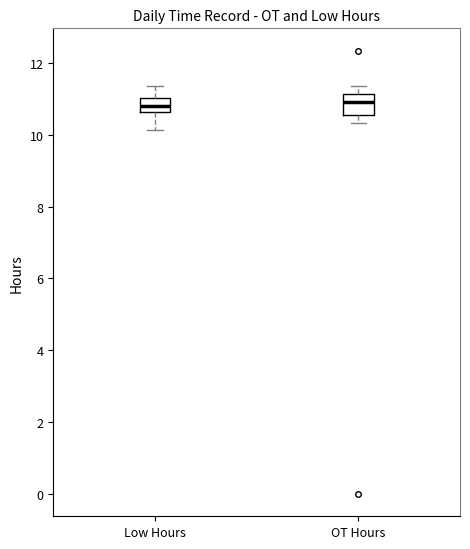

Reading left to right, read every box against the y-axis: the position of its median line, the range the box covers, and the ends of its whiskers. The values are not printed on the chart, so give them approximately, as read against the axis.

Low Hours: median 10.8, box 10.6 to 11.0, whiskers 10.2 to 11.4
OT Hours: median 11.0, box 10.6 to 11.2, whiskers 10.4 to 11.4